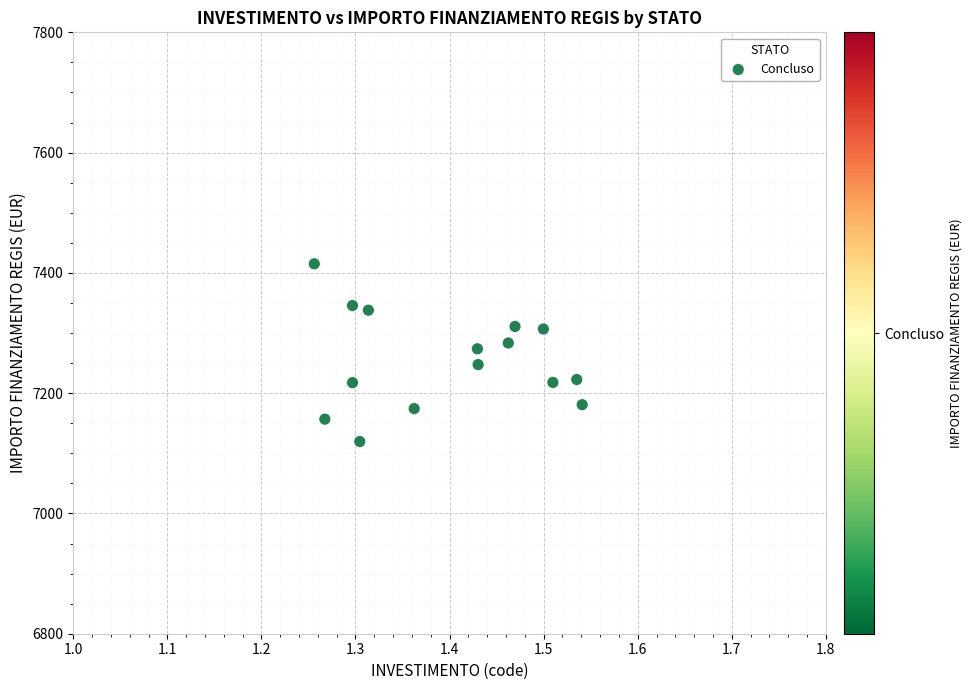

What is the range of X values (max minus min)?

0.3